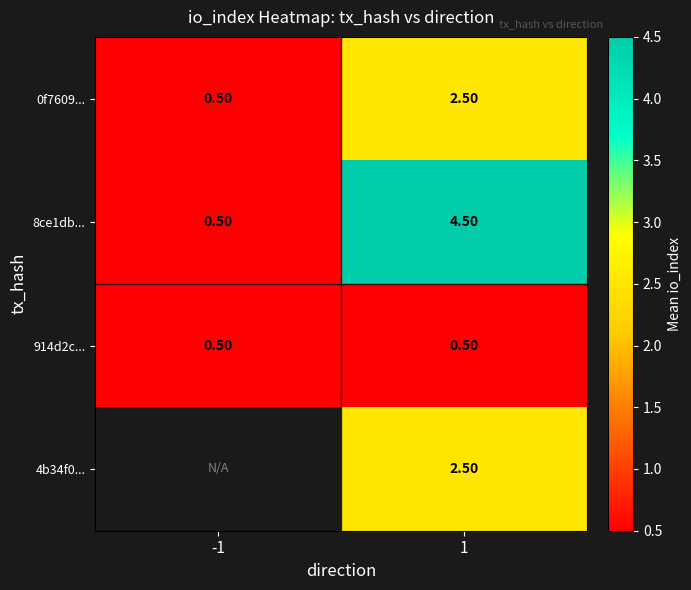

The 4b34f0... series shows 2.5 at 1. True or false?

True